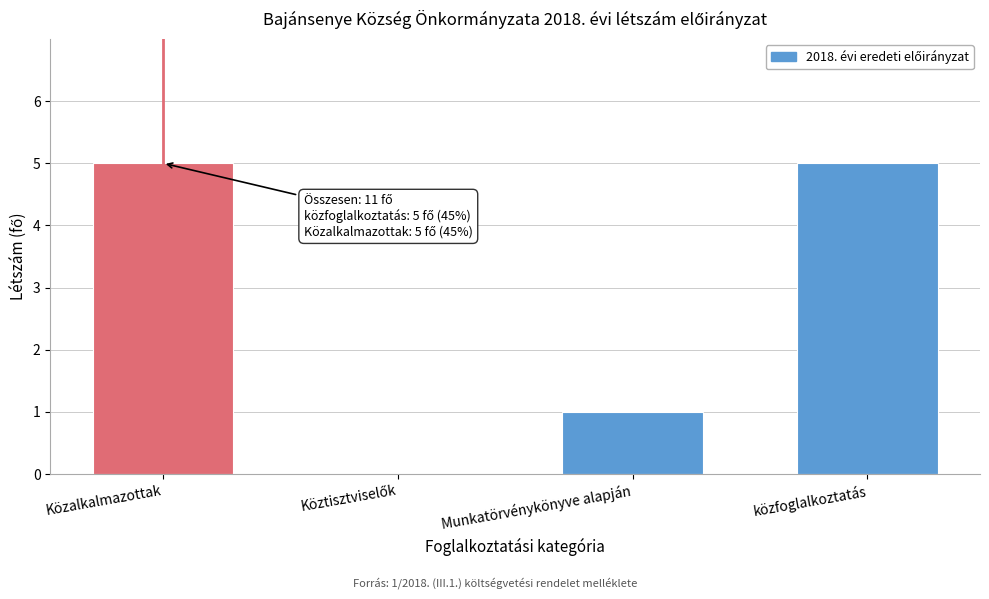

What is the greatest value displayed?

5